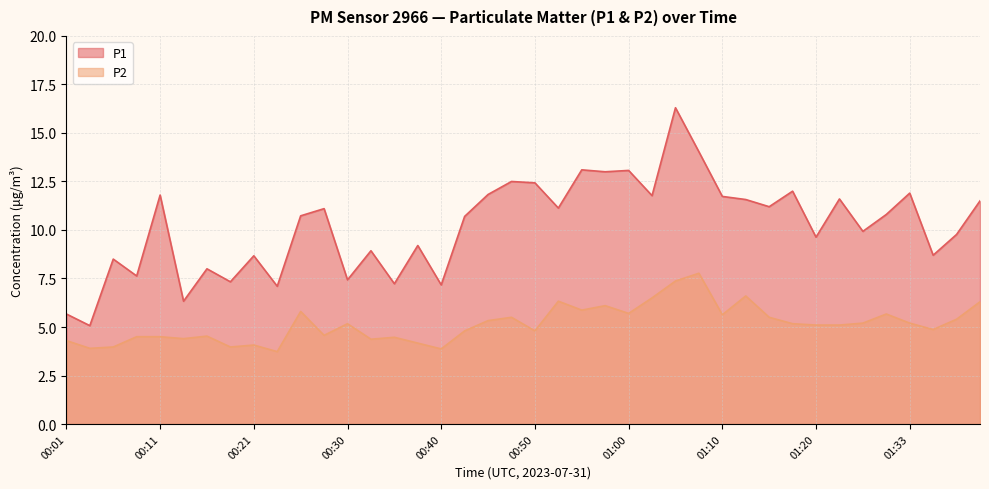

True or false: P2 and P1 intersect in this chart.

False